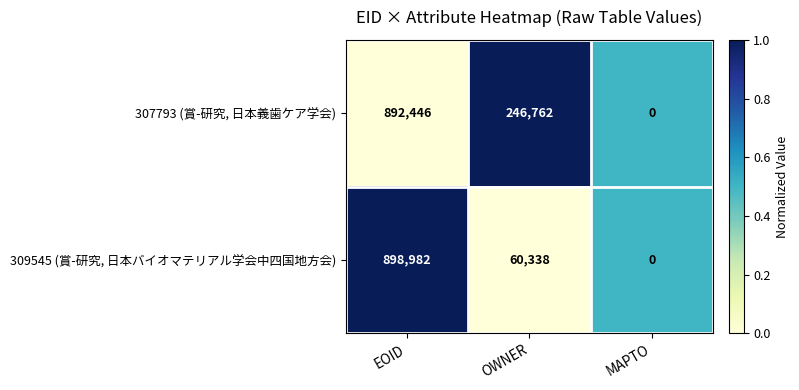

How many data points does each series have?

3